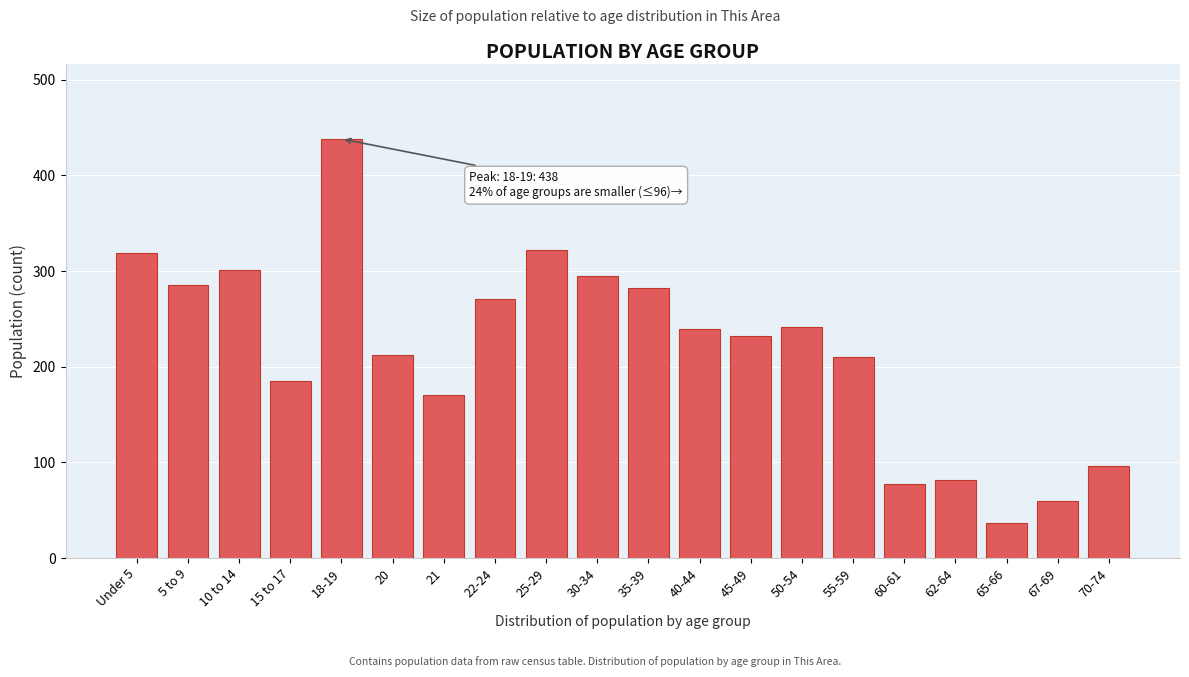

What is the maximum value shown in the chart?

438